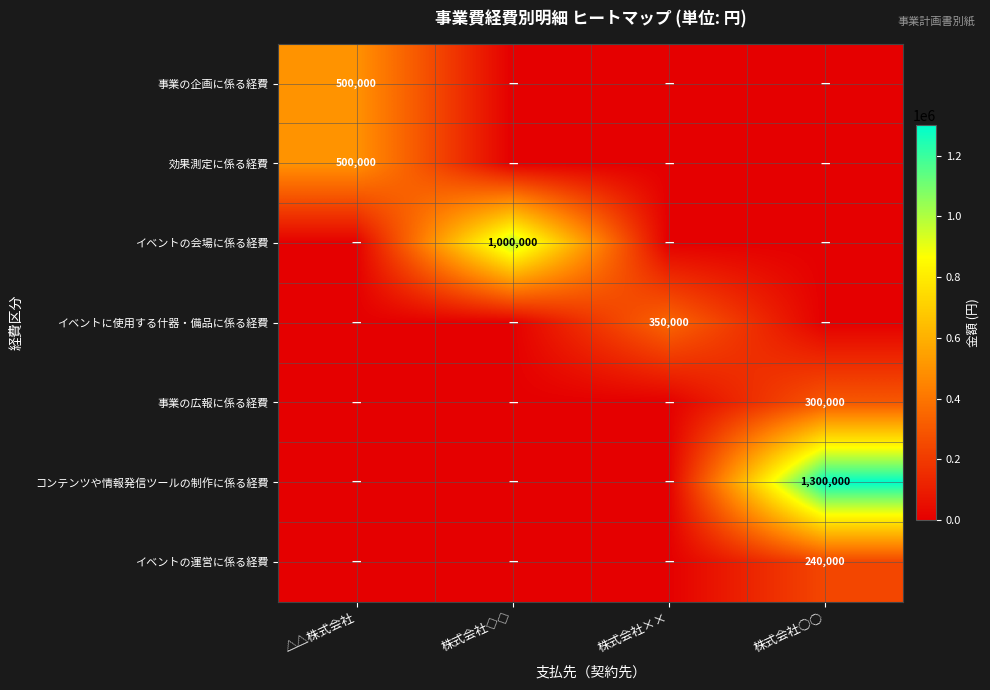

The value of 効果測定に係る経費 at △△株式会社 is 500000. True or false?

True